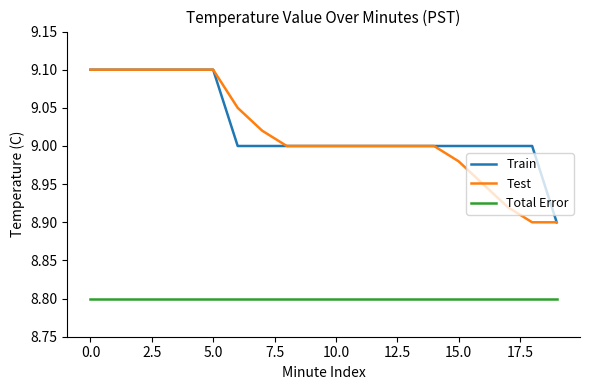

True or false: Train and Total Error cross at least once.

False